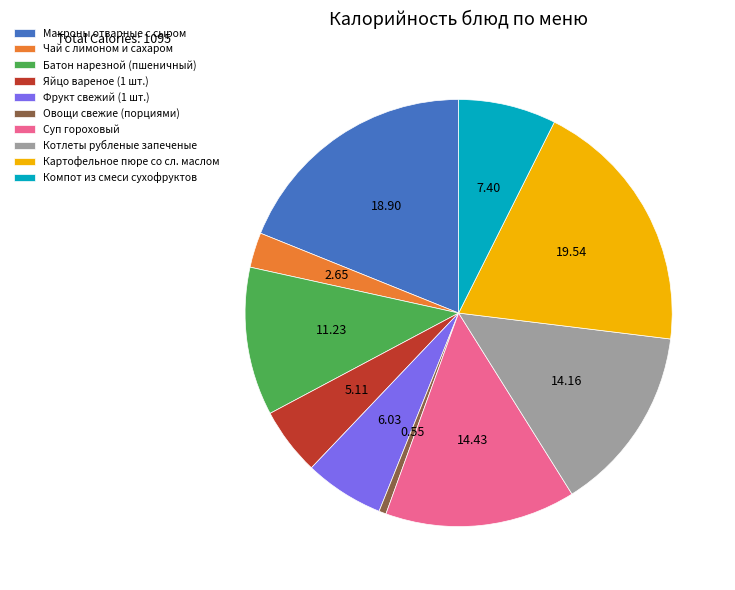

Which category has the biggest portion of the pie?

Картофельное пюре со сл. маслом